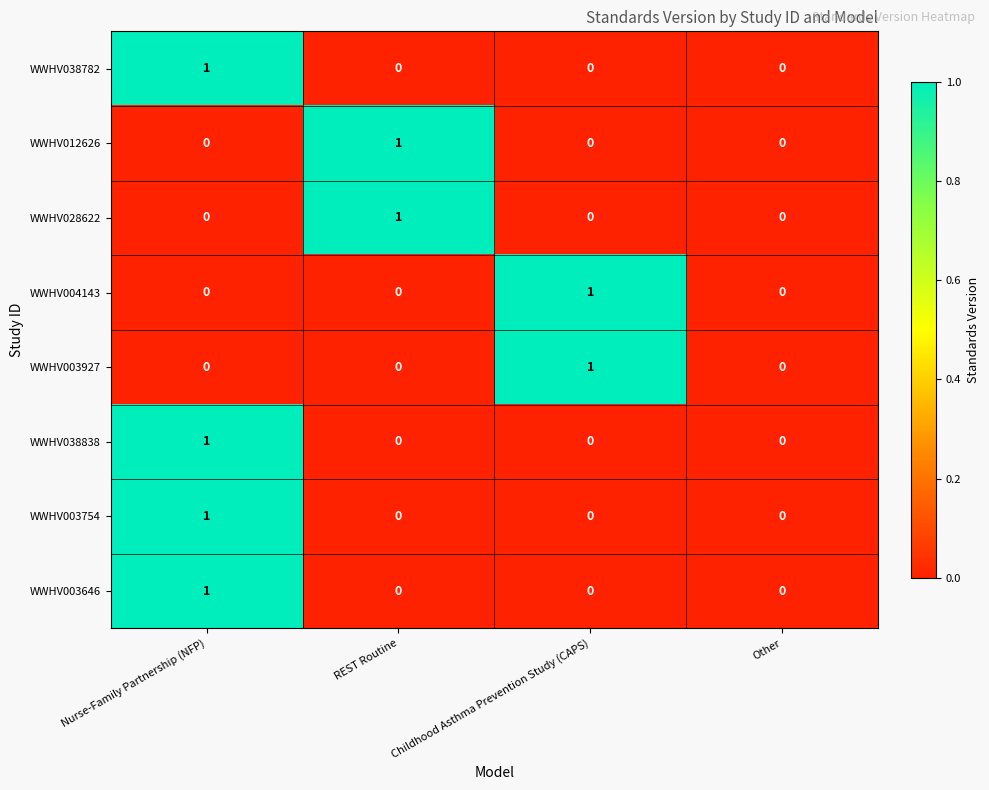

Is the value of WWHV003754 at Nurse-Family Partnership (NFP) greater than the value of WWHV004143 at REST Routine?

Yes